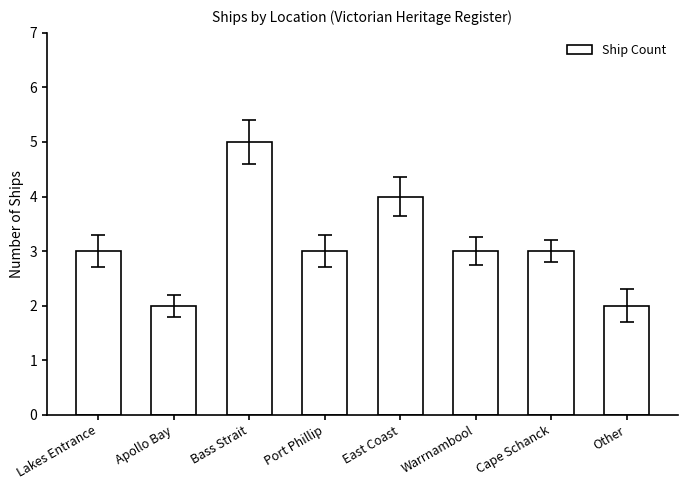

What is the greatest value displayed?

5